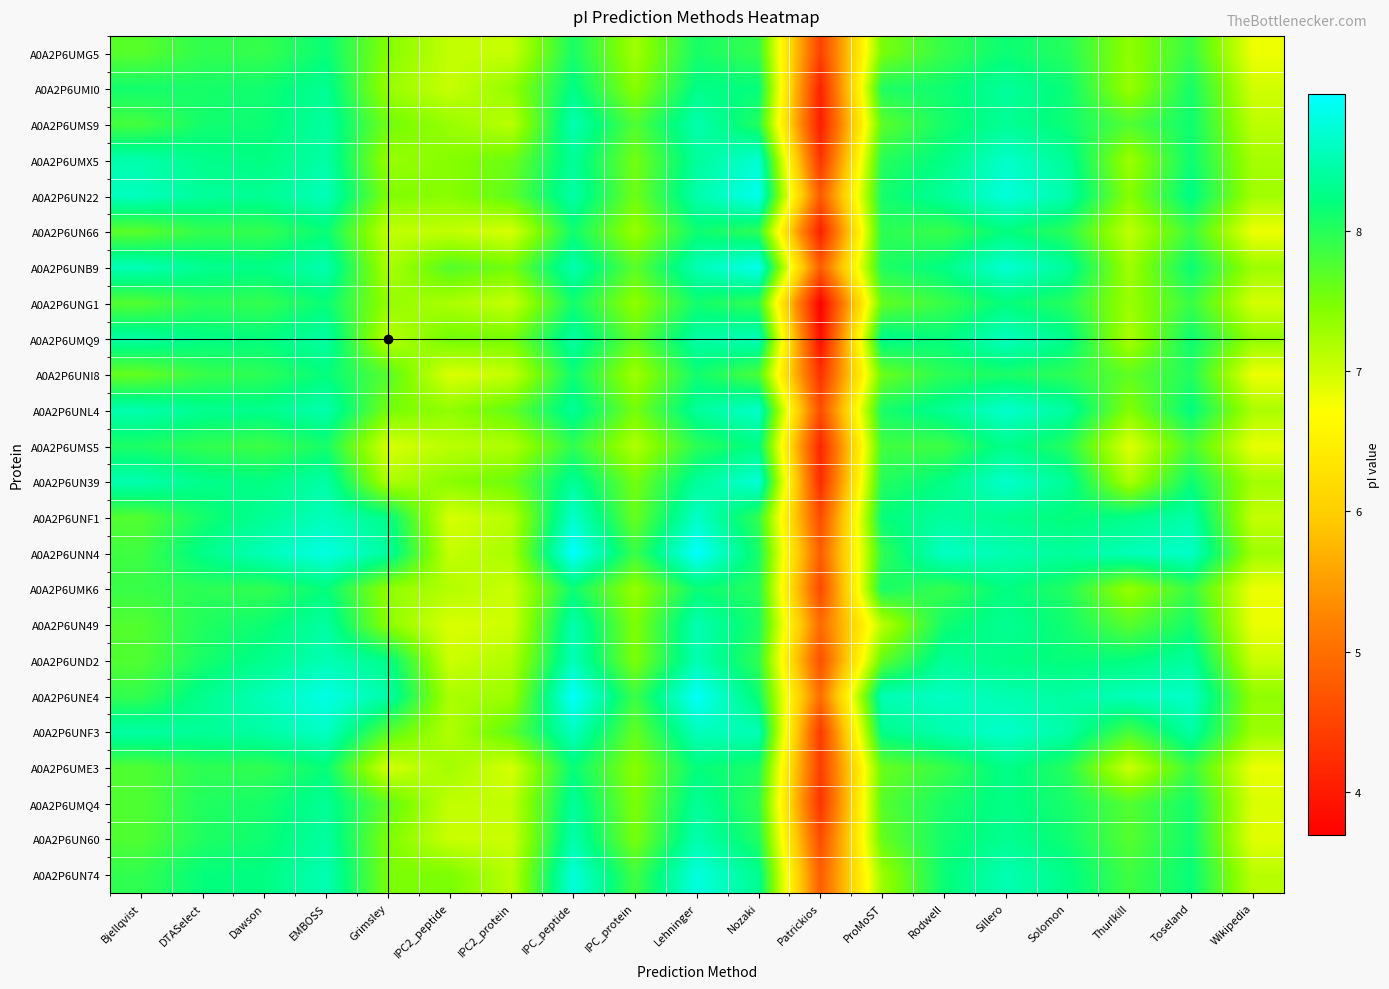

At how many categories does at least one series exceed 3?

19